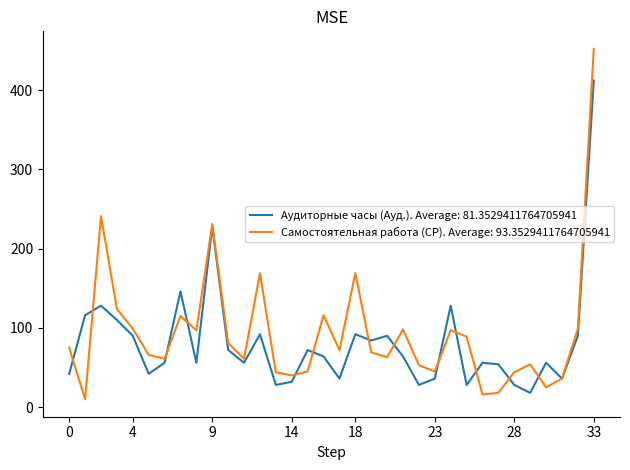

List the series in order of their peak value, highest first.

Самостоятельная работа (СР). Average: 93.3529411764705941, Аудиторные часы (Ауд.). Average: 81.3529411764705941